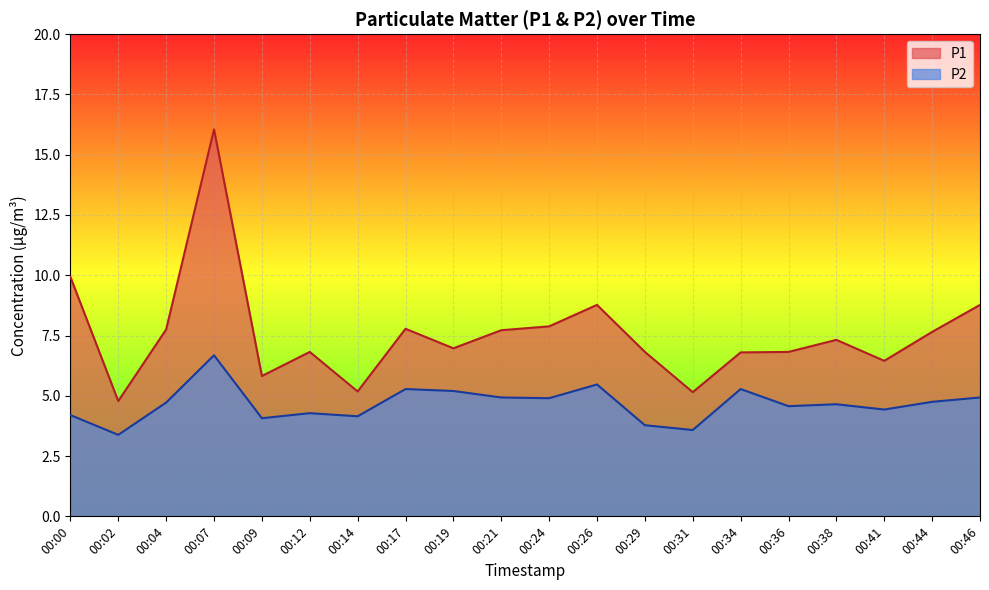

What are all the series names shown in the legend?

P1, P2